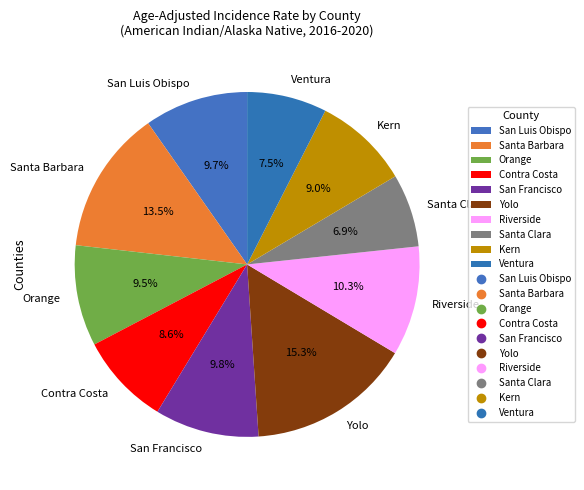

How many slices are in this pie chart?

10